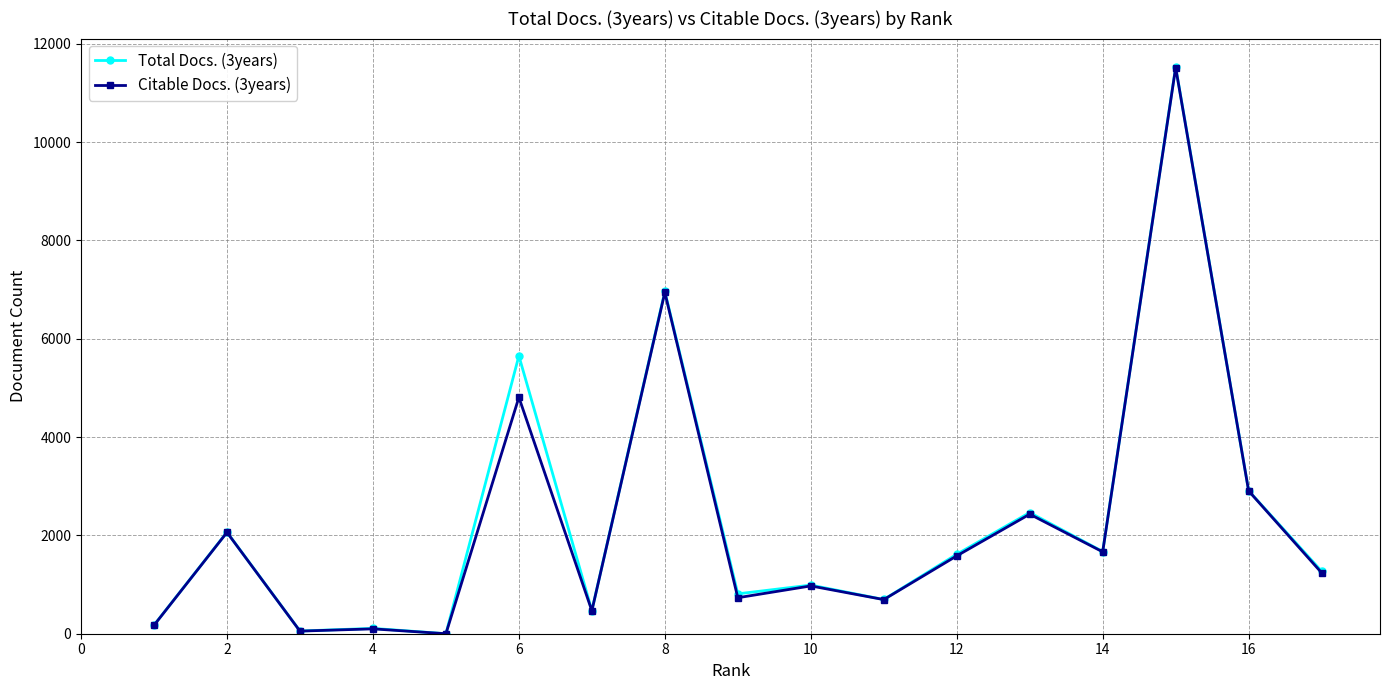

How many lines are shown in the chart?

2